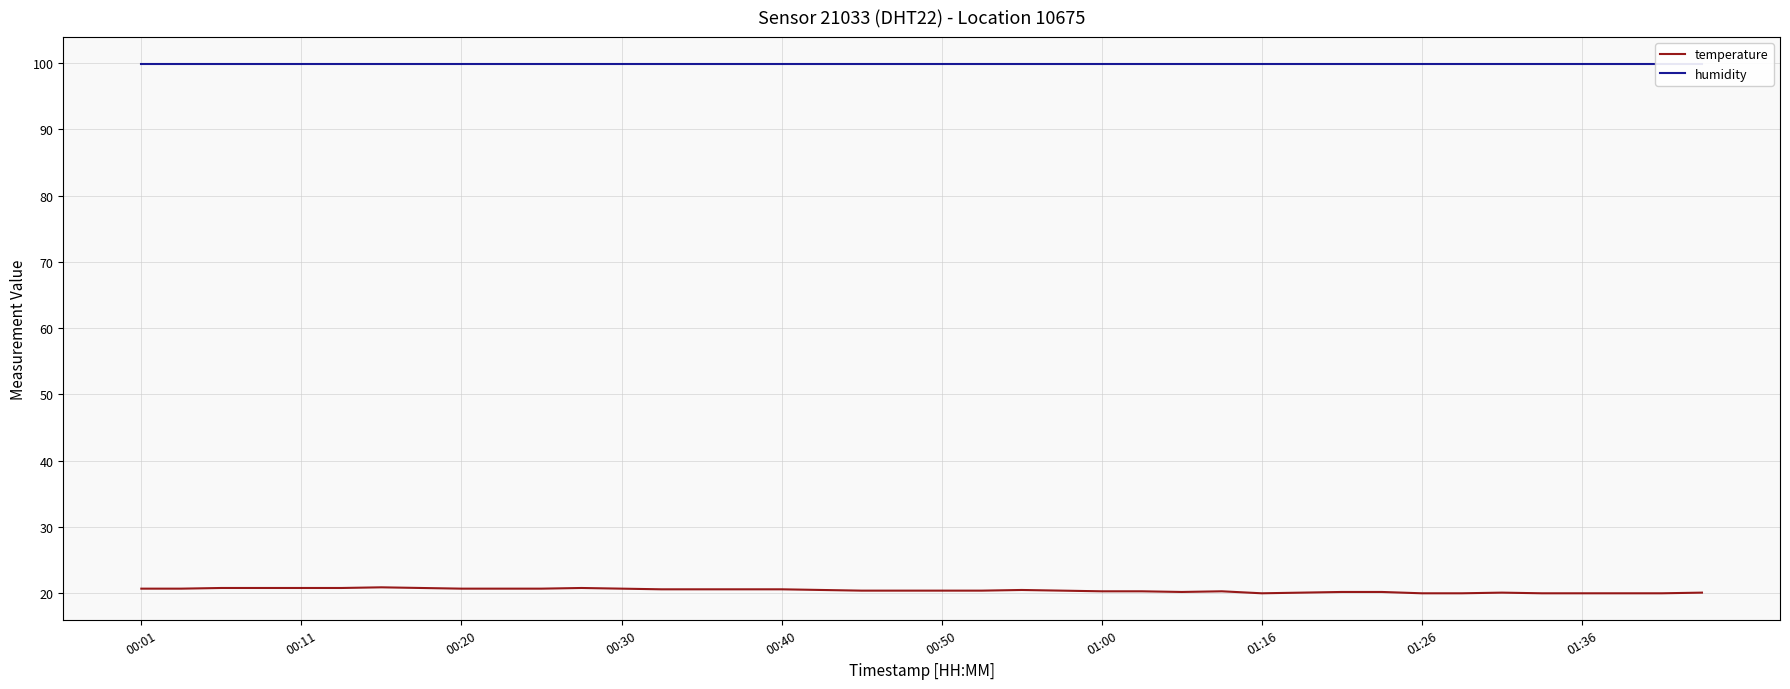

What is the minimum value for temperature?

20.0